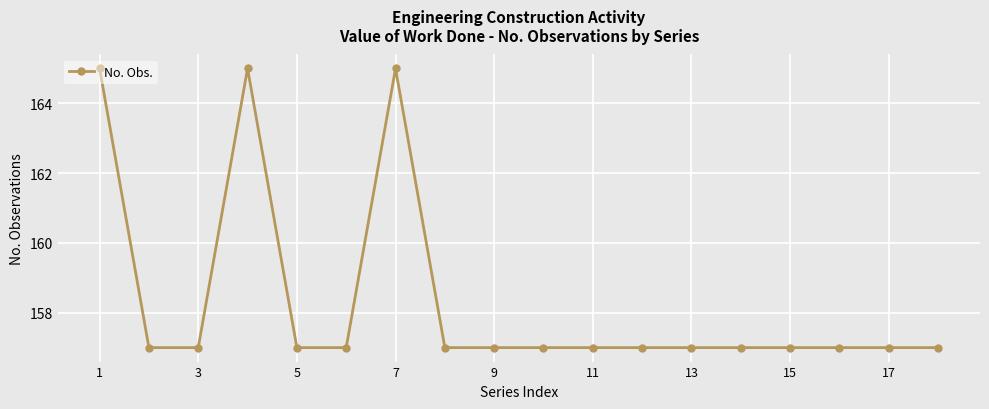

What is the difference between the maximum and second lowest values?

8